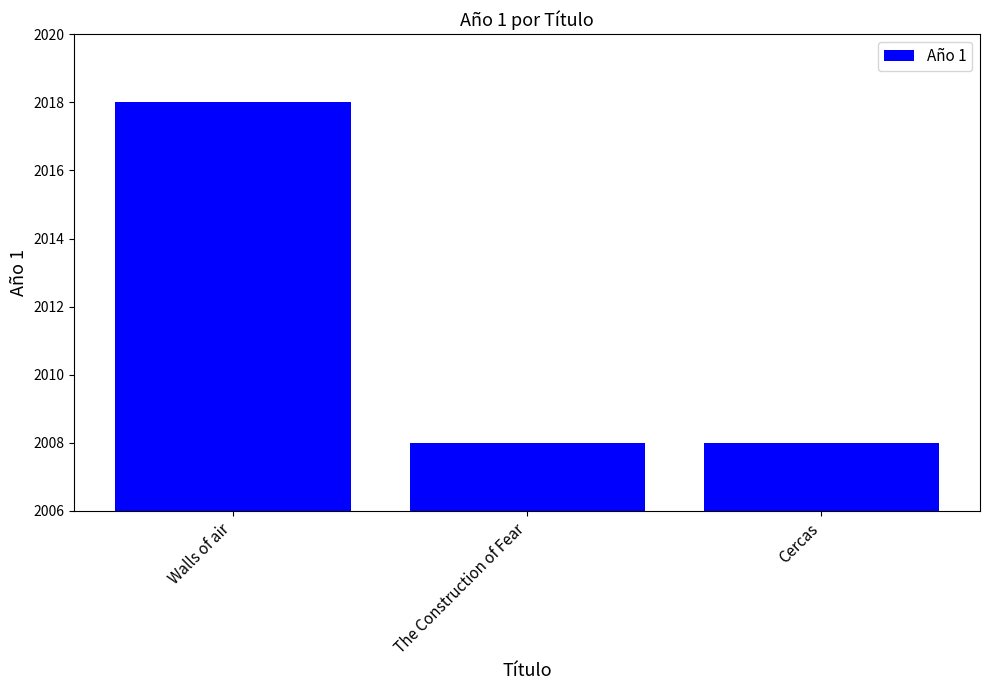

At which category does the chart reach its peak across all series?

Walls of air